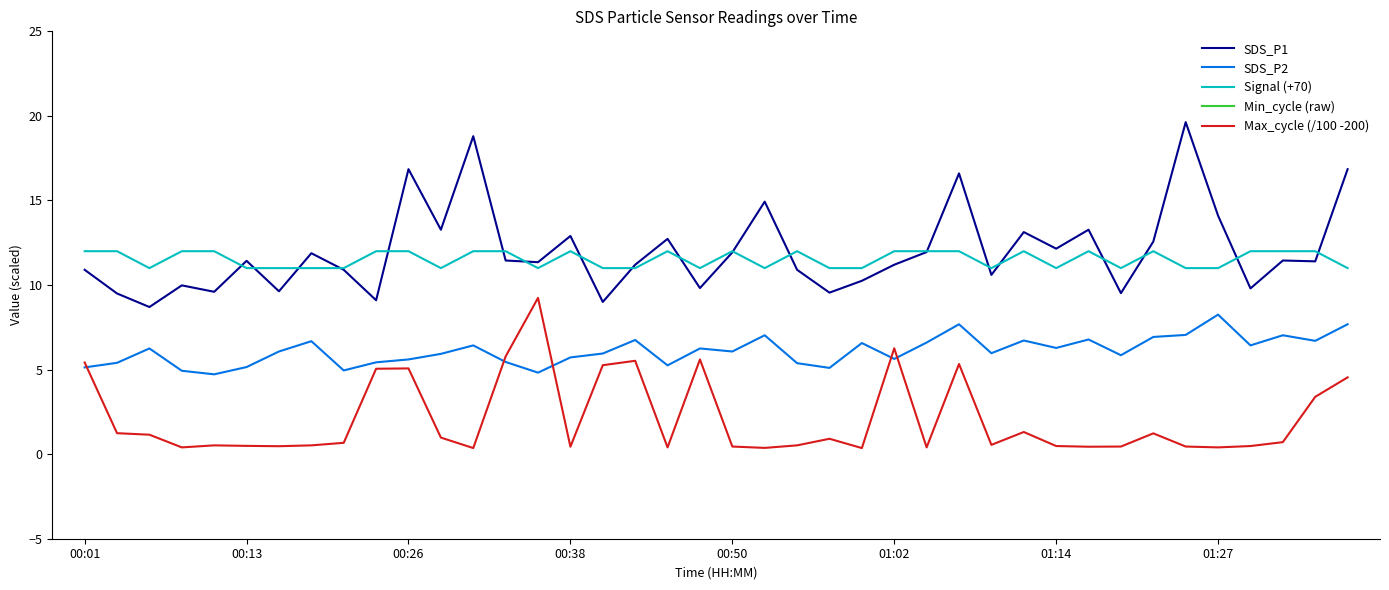

What is the highest value of the Signal (+70) series?

12.0